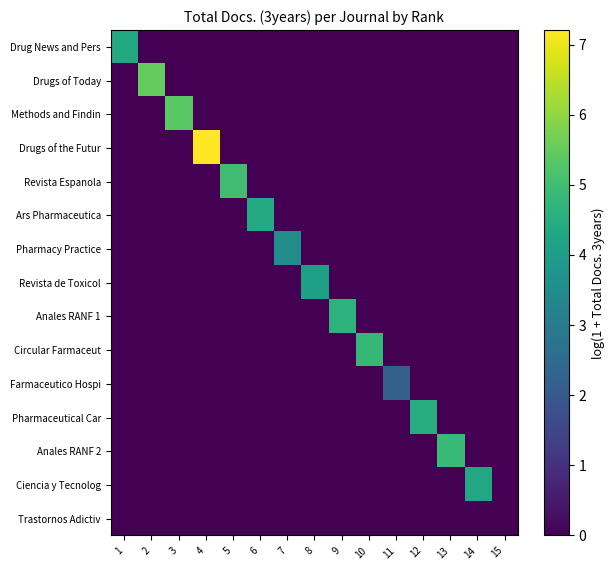

At which category is the sum across all series the highest?

4